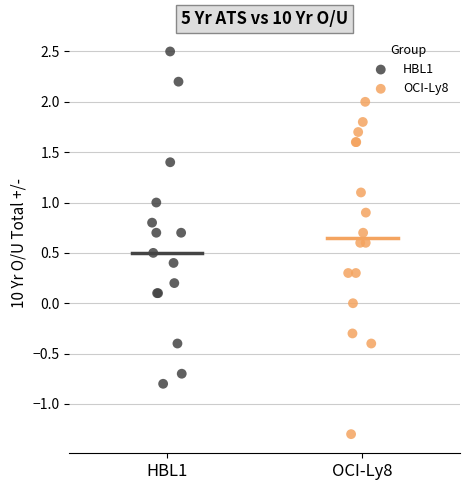

What are all the series names shown in the legend?

HBL1, OCI-Ly8